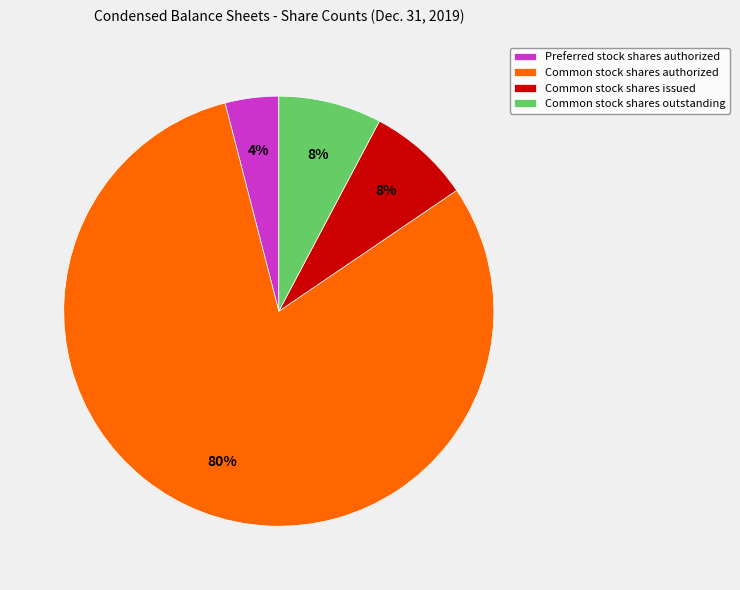

What is the smallest slice in the pie chart?

Preferred stock shares authorized